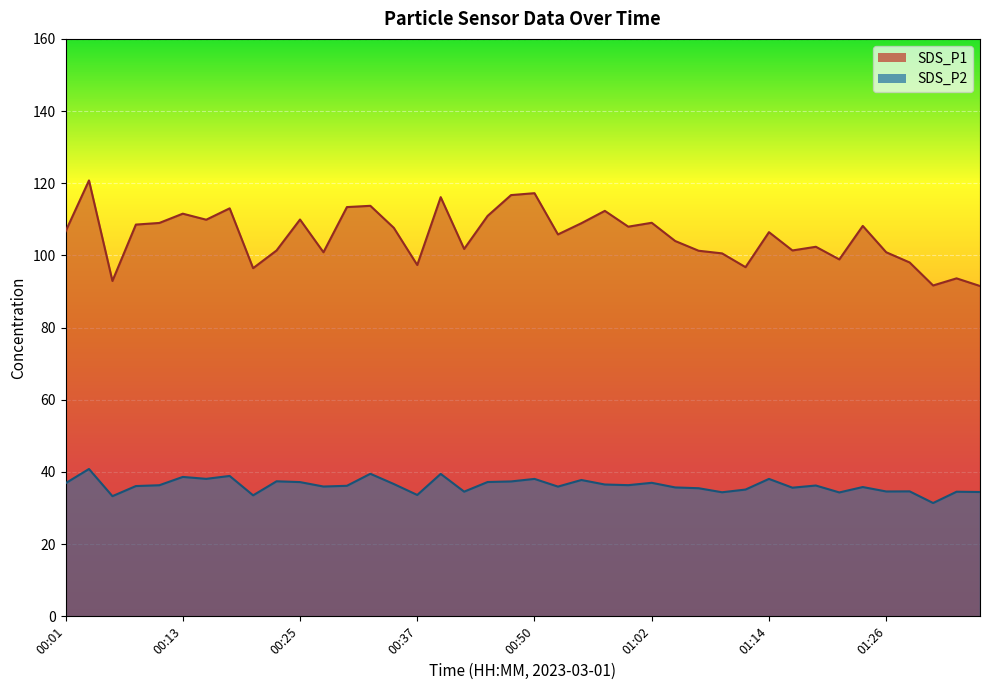

How many interior local valleys does the SDS_P2 series have?

13